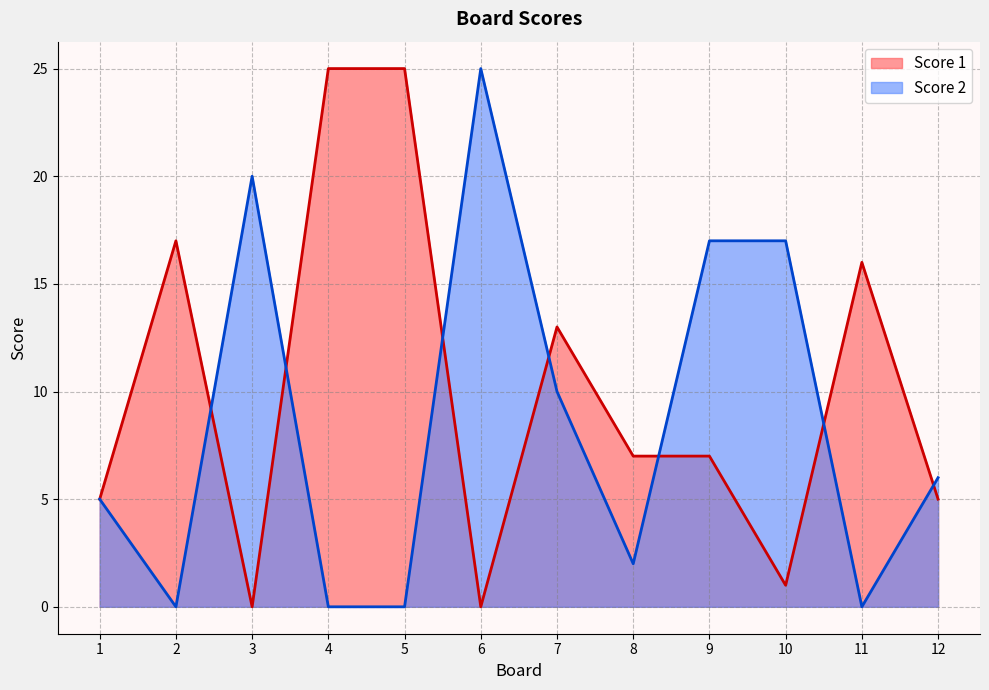

List the series in order of their overall mean, highest first.

Score 1, Score 2